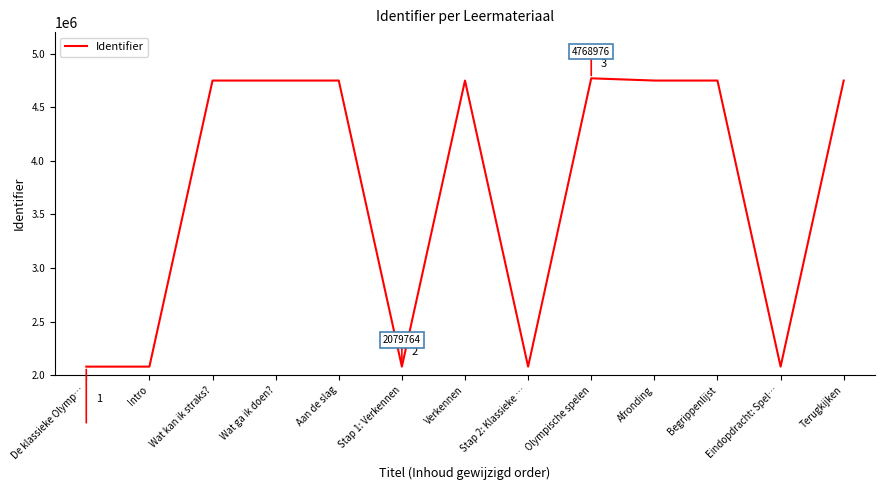

True or false: the data shows 2079766 at Stap 2: Klassieke ….

True